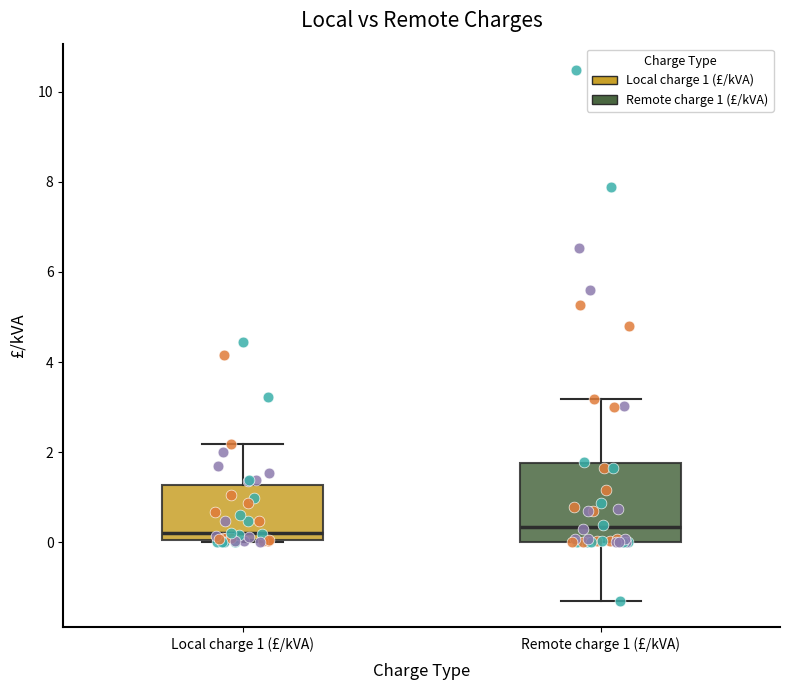

Reading left to right, read every box against the y-axis: the position of its median line, the range the box covers, and the ends of its whiskers. The values are not printed on the chart, so give them approximately, as read against the axis.

Local charge 1 (£/kVA): median 0.2, box 0.0 to 1.2, whiskers 0.0 to 2.2
Remote charge 1 (£/kVA): median 0.4, box 0.0 to 1.8, whiskers -1.4 to 3.2